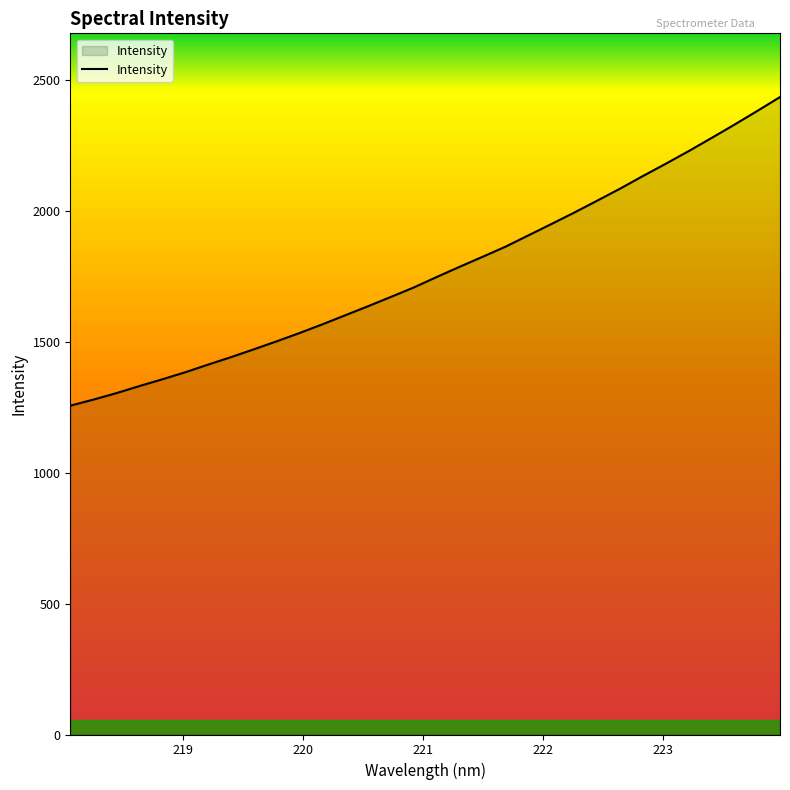

Does the chart display data point markers on the line(s)?

No